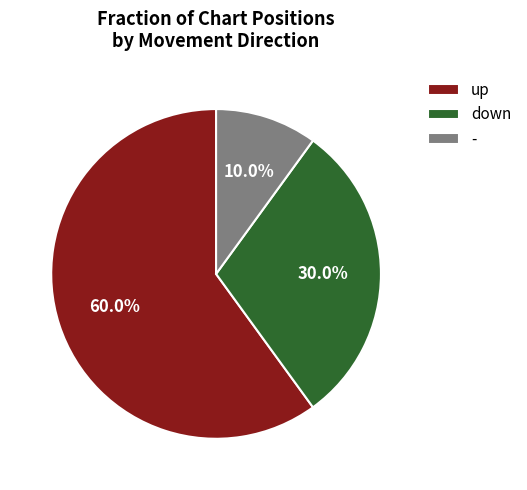

What is the smallest slice in the pie chart?

-